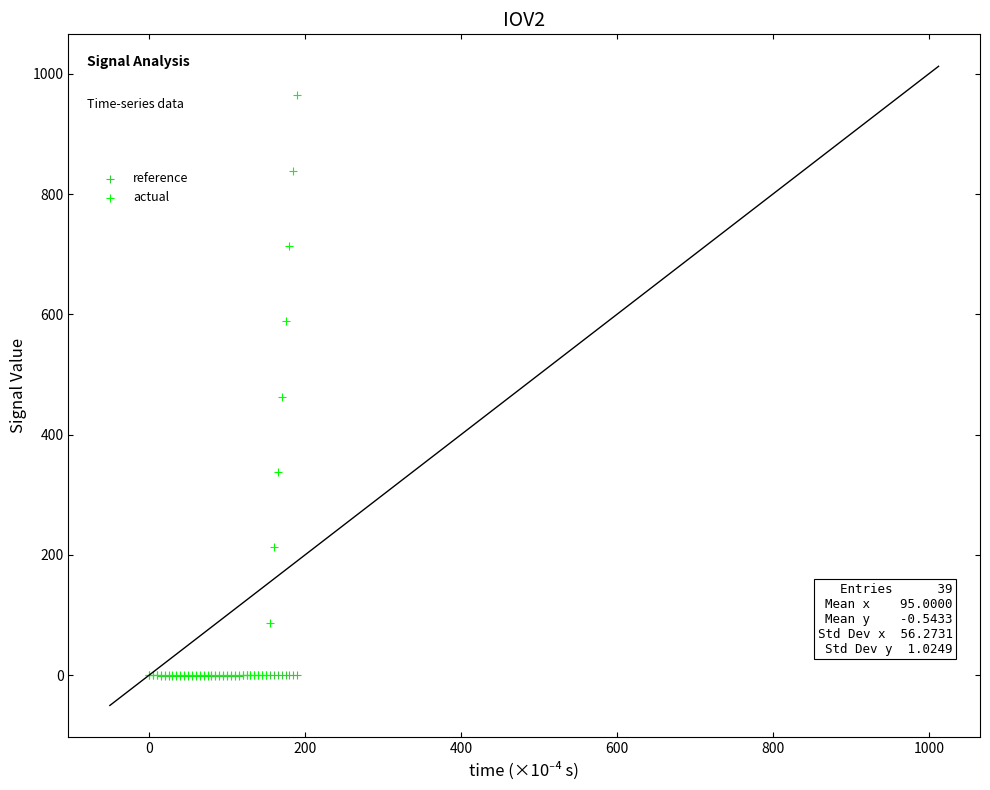

In the actual series, what Y value is closest to 482?

463.0